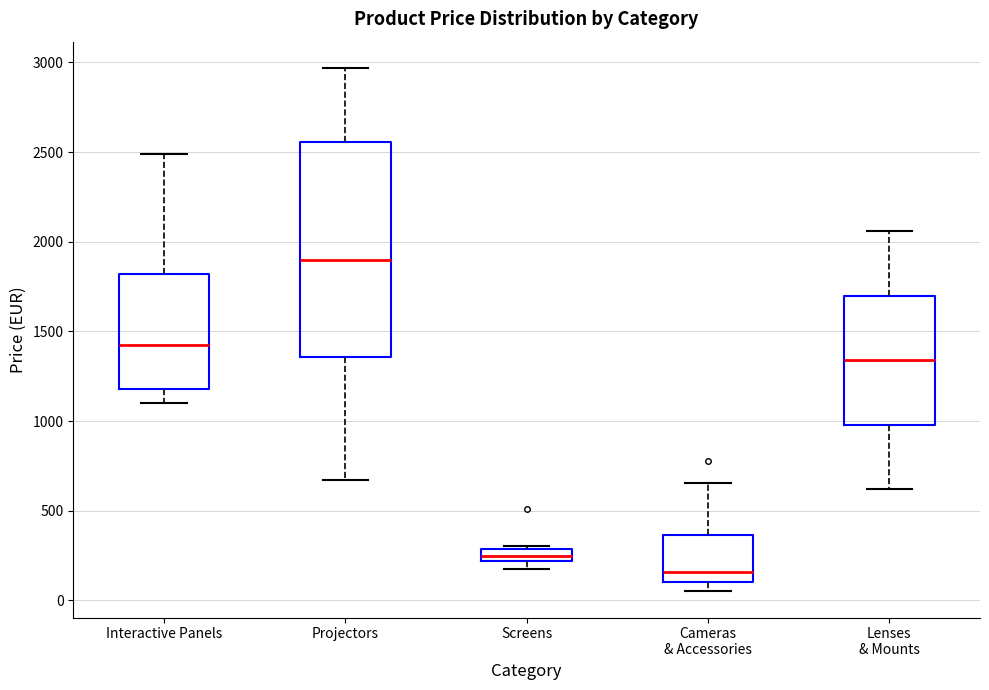

Where does the median line of the box for Cameras & Accessories sit on the y-axis? The values are not printed on the chart, so give them approximately, as read against the axis.

150